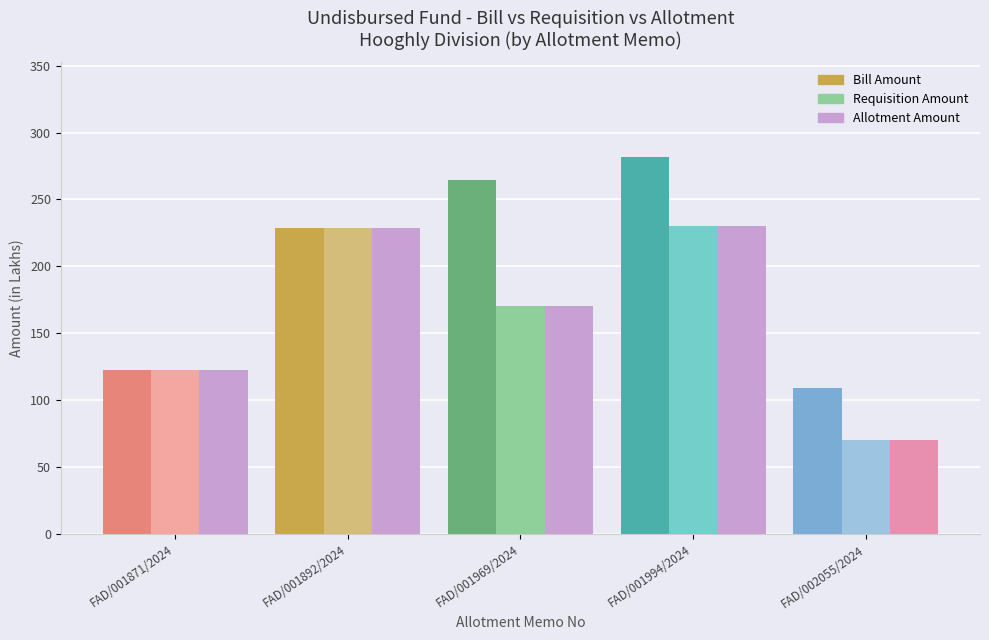

Which series has the largest range (max minus min)?

Bill Amount